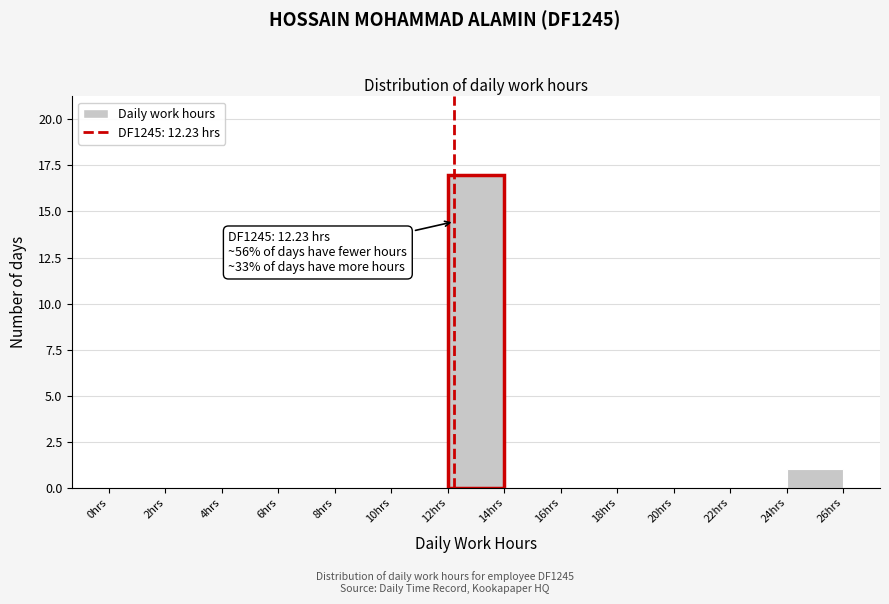

Over which range of the x-axis is the bar tallest?

12 to 14